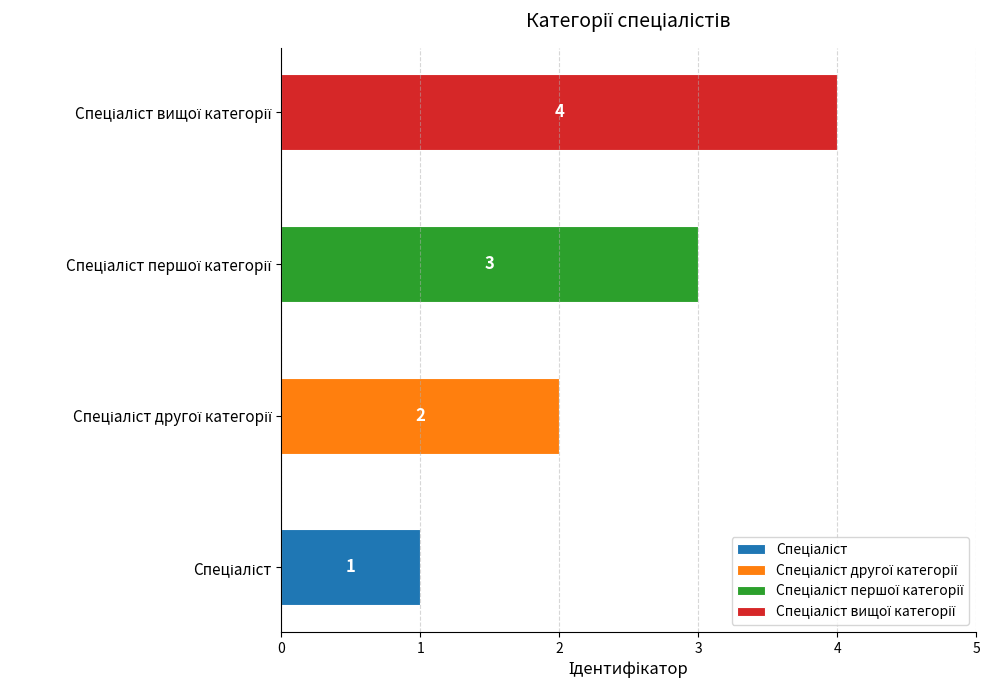

At which label is the value closest to 2?

Спеціаліст другої категорії